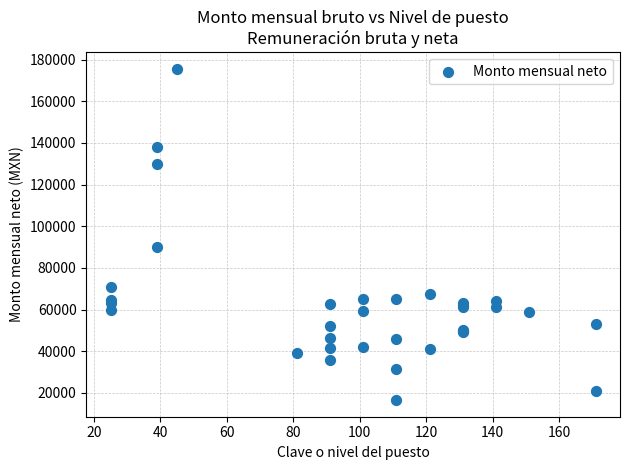

What Y value in the scatter plot is closest to 96018?

89874.2